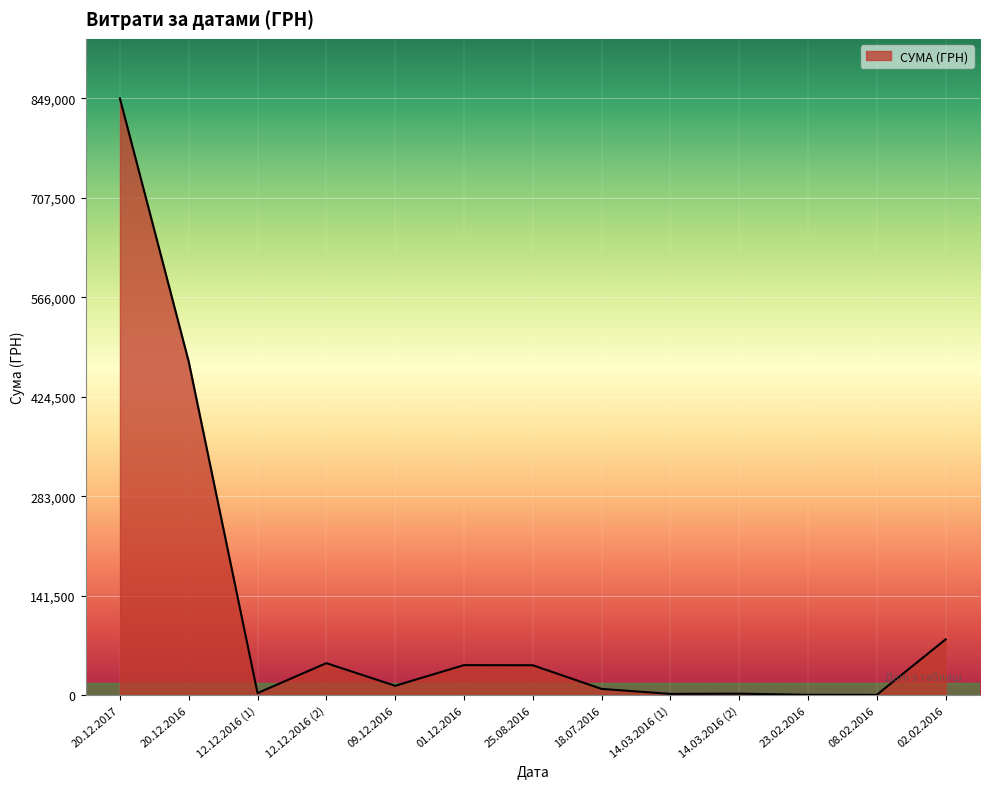

At which label is the value closest to 424658?

20.12.2016